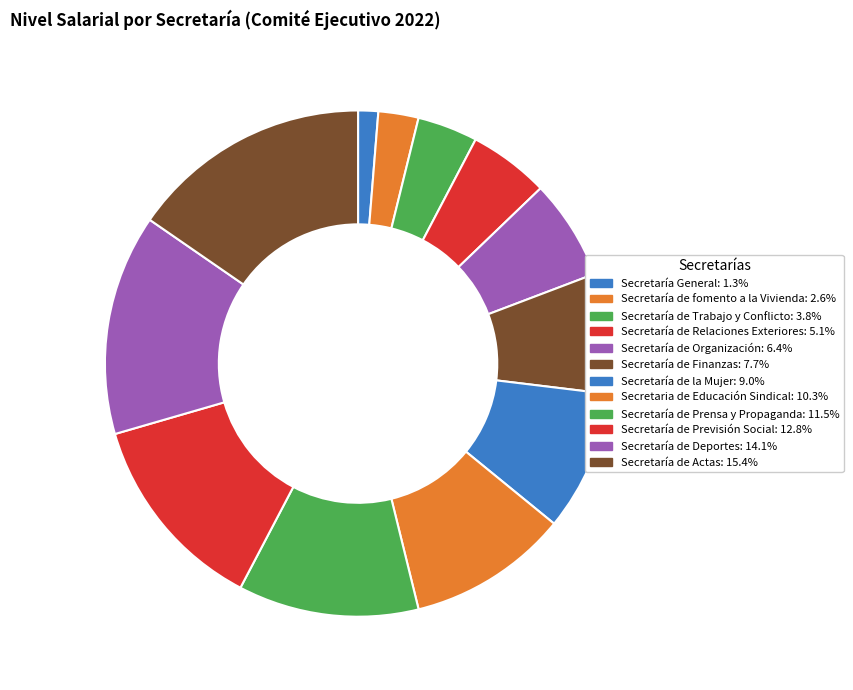

To the nearest percent, what is the combined percentage of Secretaría de Actas and Secretaría de la Mujer?

24%